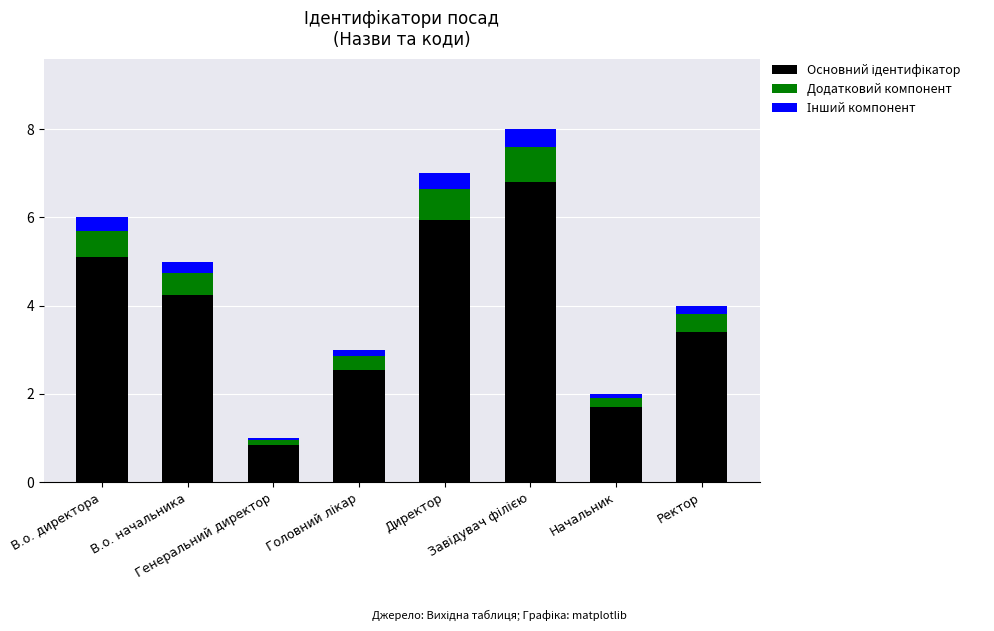

Rank the series at Ректор from highest to lowest value.

Основний ідентифікатор, Додатковий компонент, Інший компонент